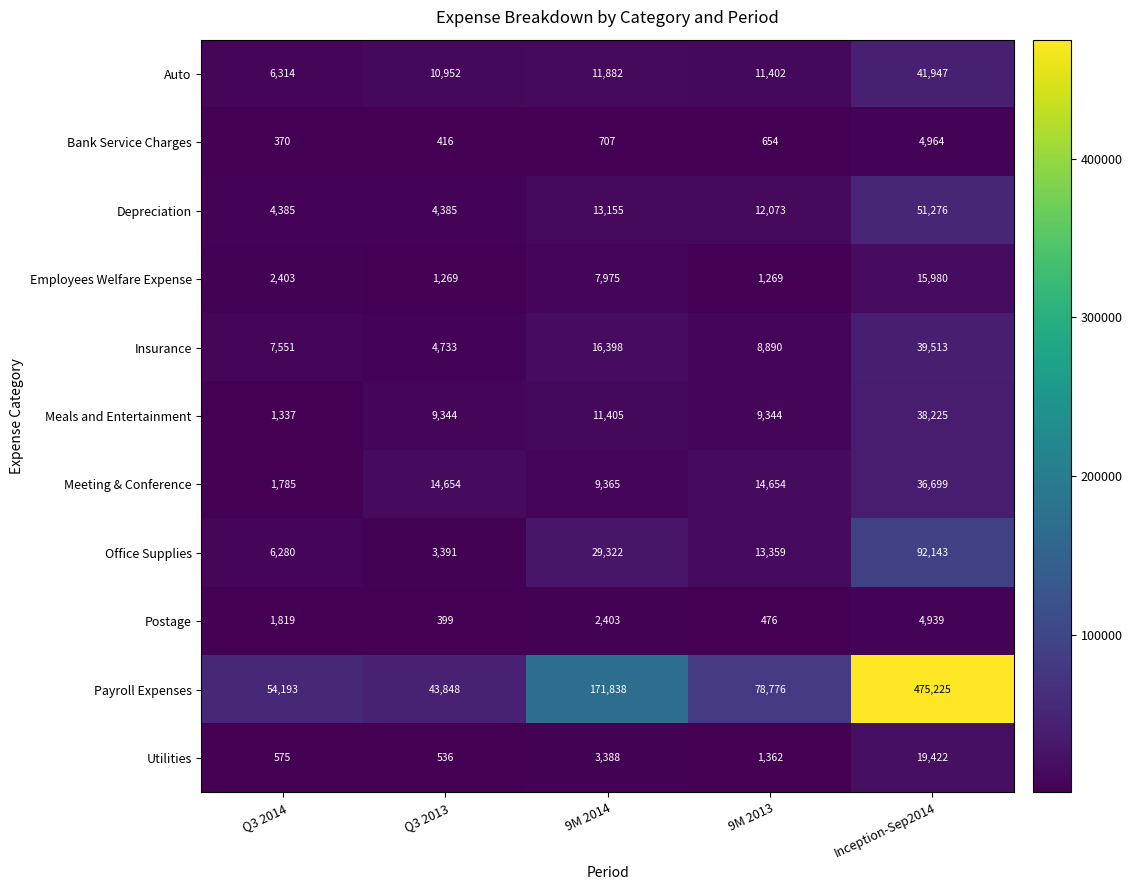

What is the difference between the Bank Service Charges values at Q3 2014 and 9M 2014?

337